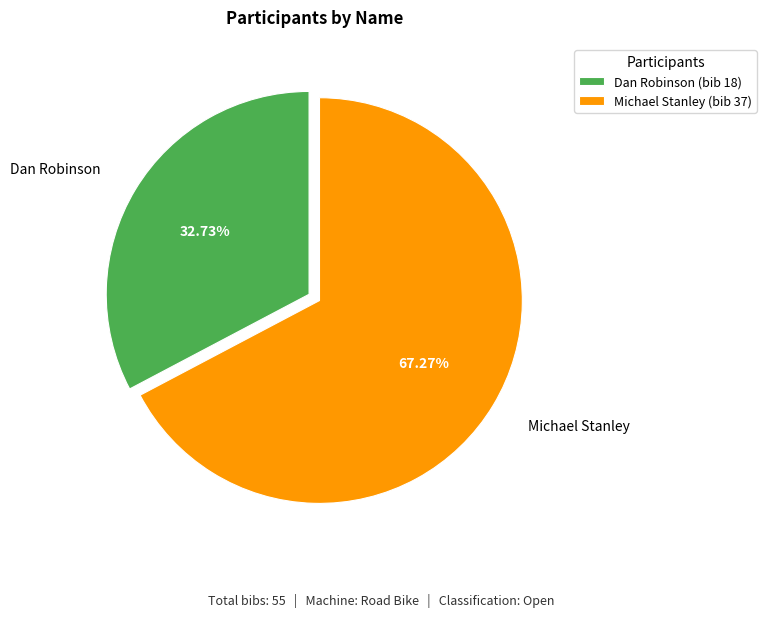

Rank the categories by value from highest to lowest.

Michael Stanley, Dan Robinson